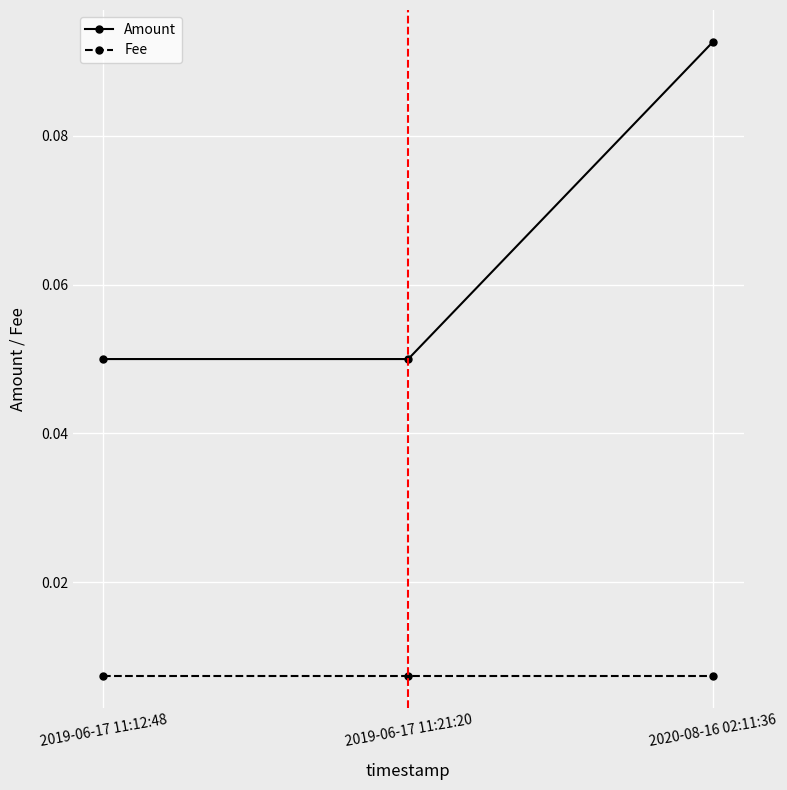

The Amount series shows 0.0 at 2020-08-16 02:11:36. True or false?

False